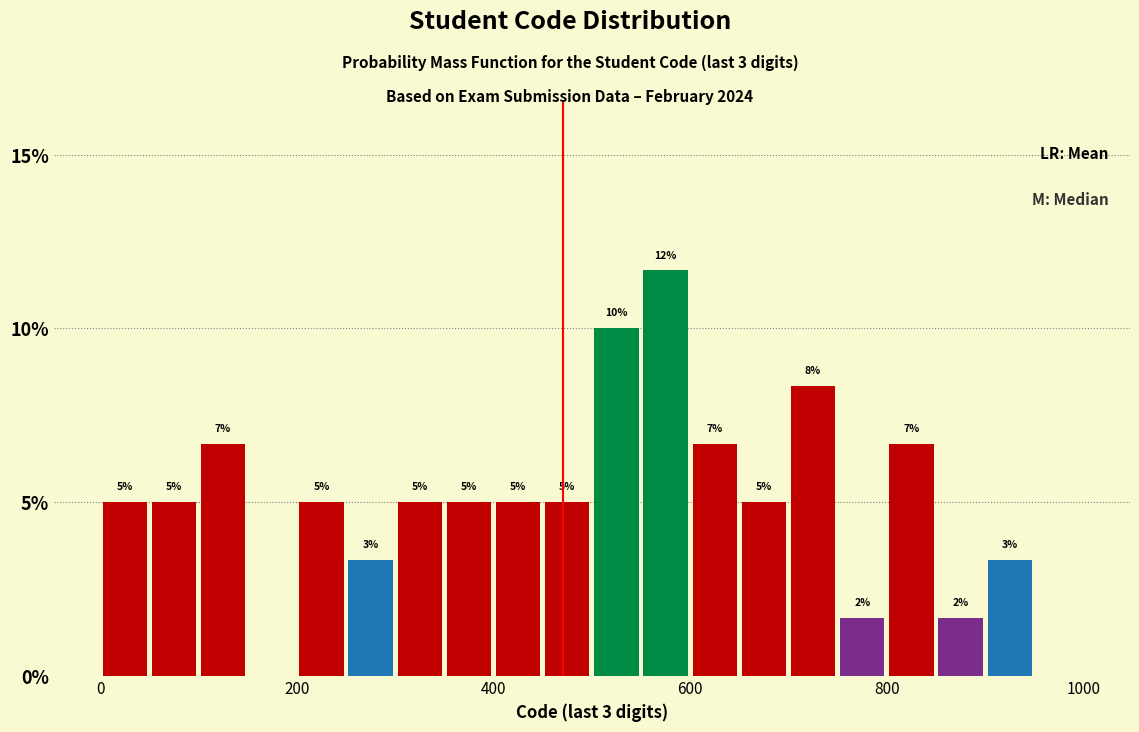

Read against the x-axis, roughly where is the centre of the tallest bar?

580